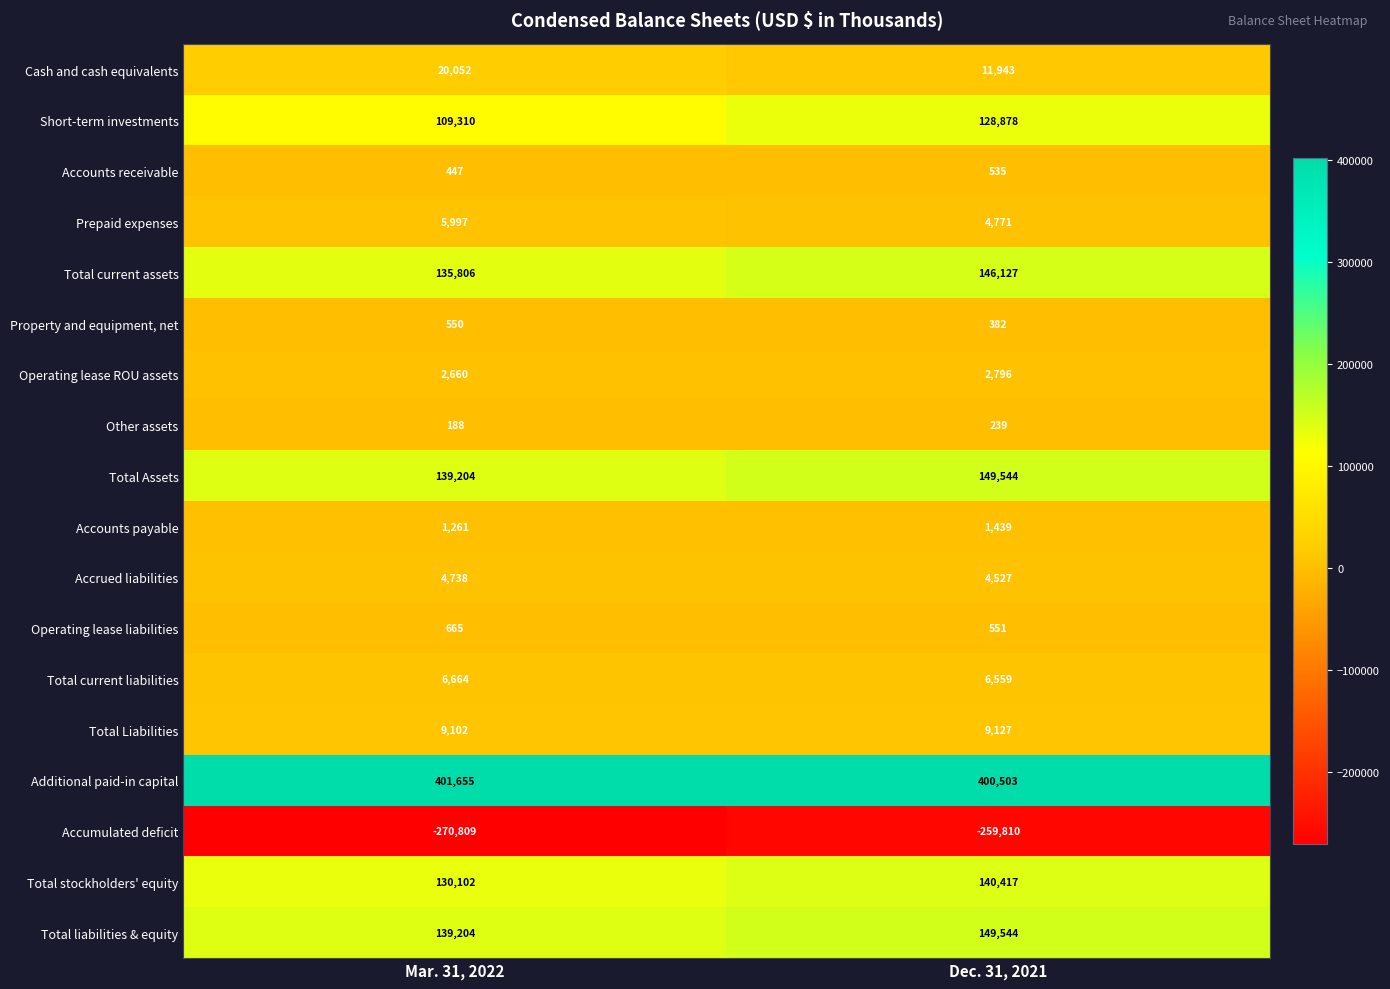

Which series changed the most between Mar. 31, 2022 and Dec. 31, 2021?

Short-term investments